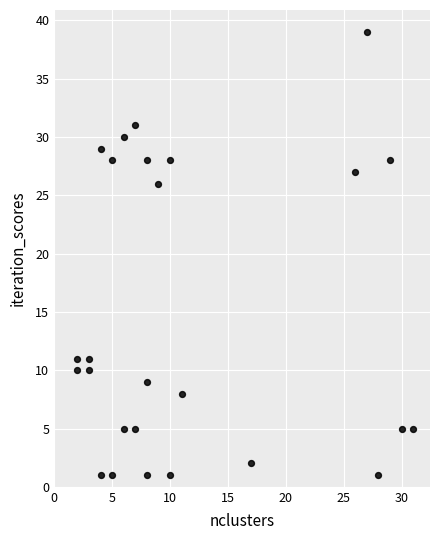

What is the range of X values (max minus min)?

29